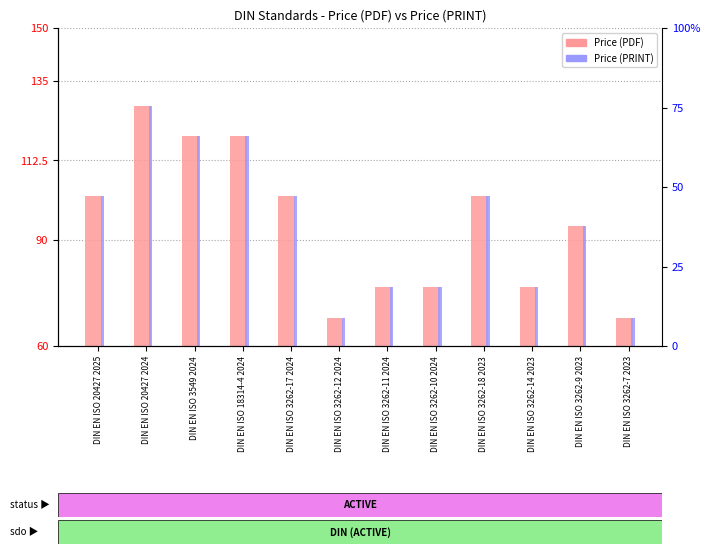

The Price (PDF) series shows 63.5 at DIN EN ISO 20427 2024. True or false?

False